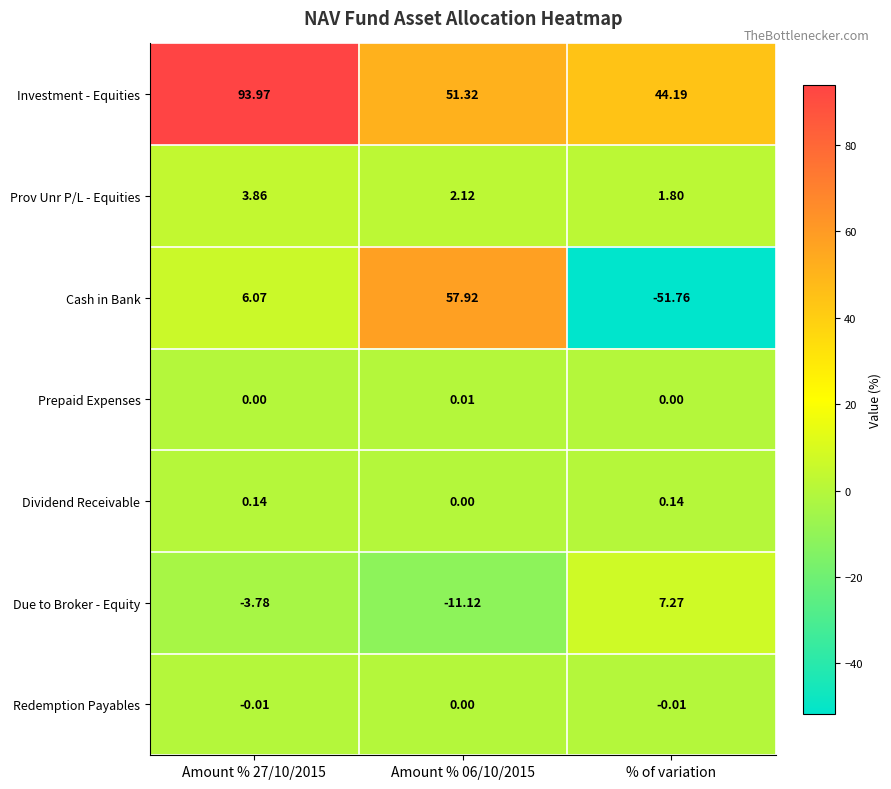

Which category has the lowest value in the Investment - Equities series?

% of variation